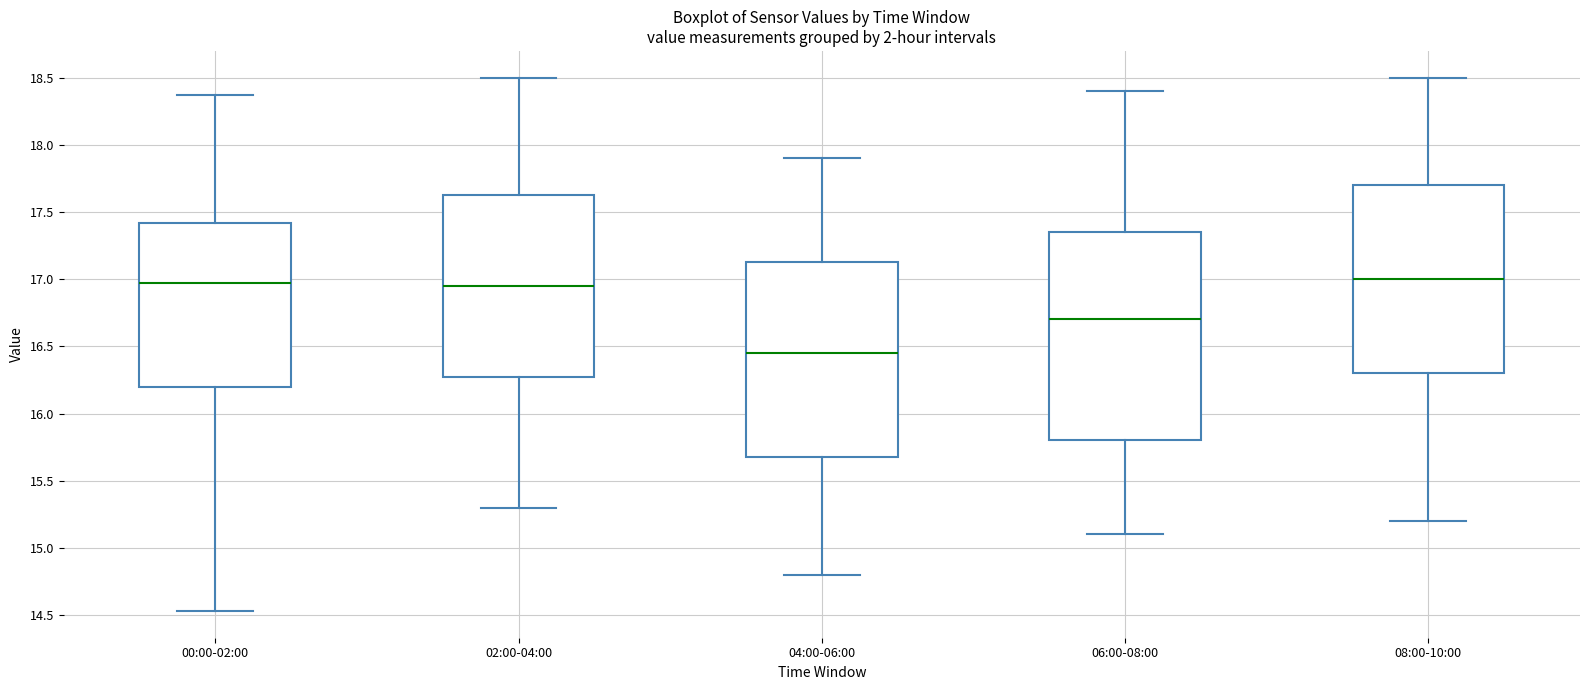

Reading left to right, transcribe this box plot: for each box, give where its median line is, the range the box spans, and where its two whiskers end, as read against the y-axis. The values are not printed on the chart, so give them approximately, as read against the axis.

00:00-02:00: median 16.95, box 16.20 to 17.40, whiskers 14.55 to 18.35
02:00-04:00: median 16.95, box 16.30 to 17.65, whiskers 15.30 to 18.50
04:00-06:00: median 16.45, box 15.70 to 17.15, whiskers 14.80 to 17.90
06:00-08:00: median 16.70, box 15.80 to 17.35, whiskers 15.10 to 18.40
08:00-10:00: median 17.00, box 16.30 to 17.70, whiskers 15.20 to 18.50